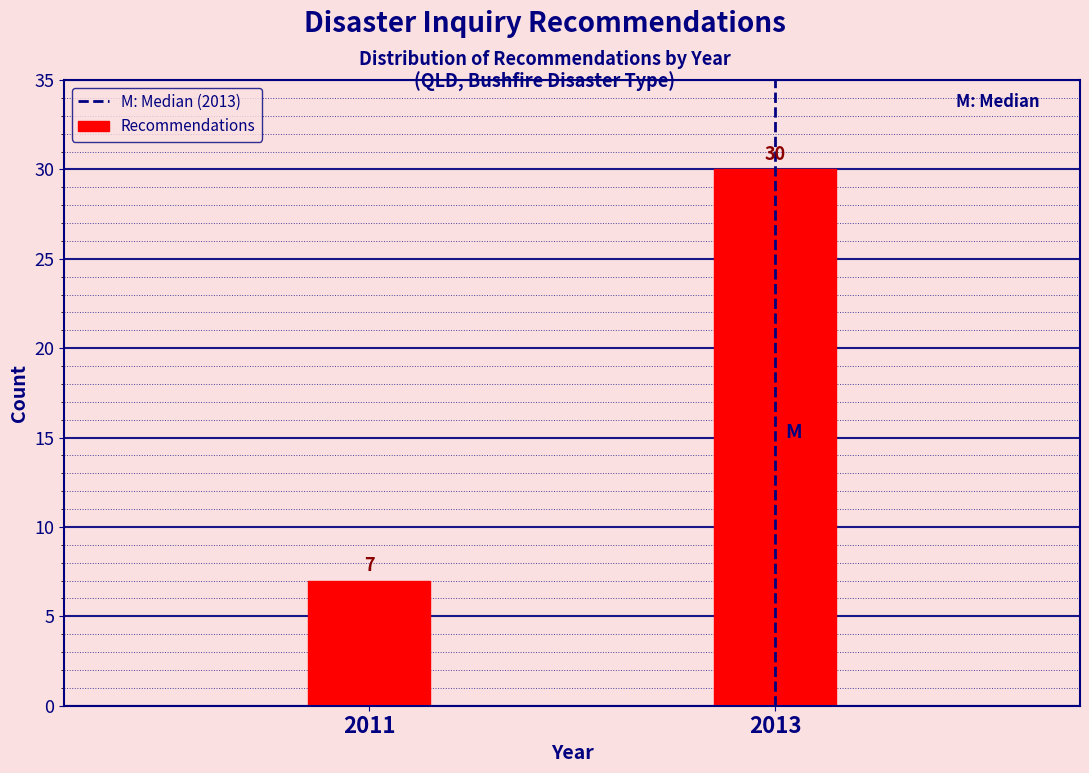

Reading left to right, list all the values displayed in this chart.

2011=7	2013=30